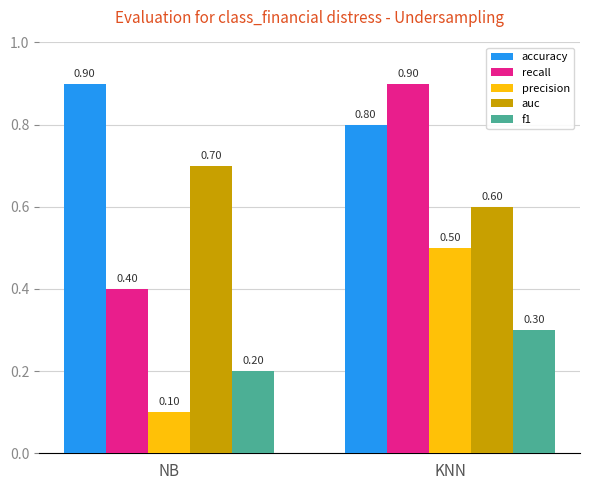

Which label corresponds to the smallest value in the chart?

NB